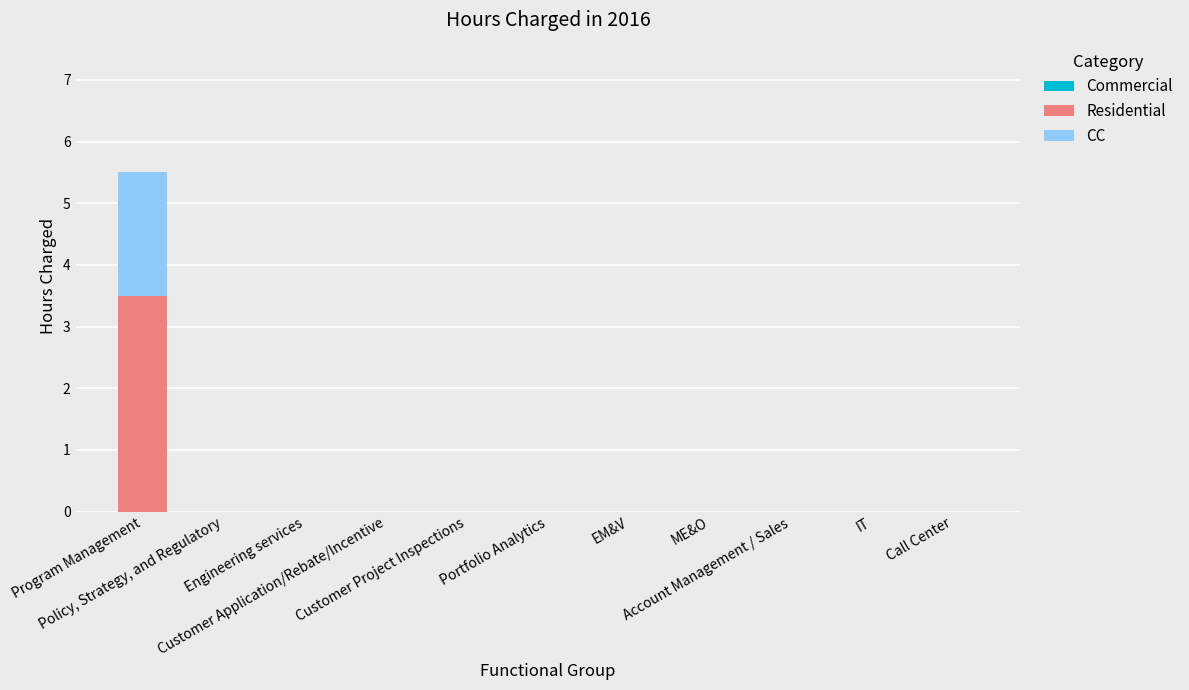

What is the highest value of the Residential series?

3.5